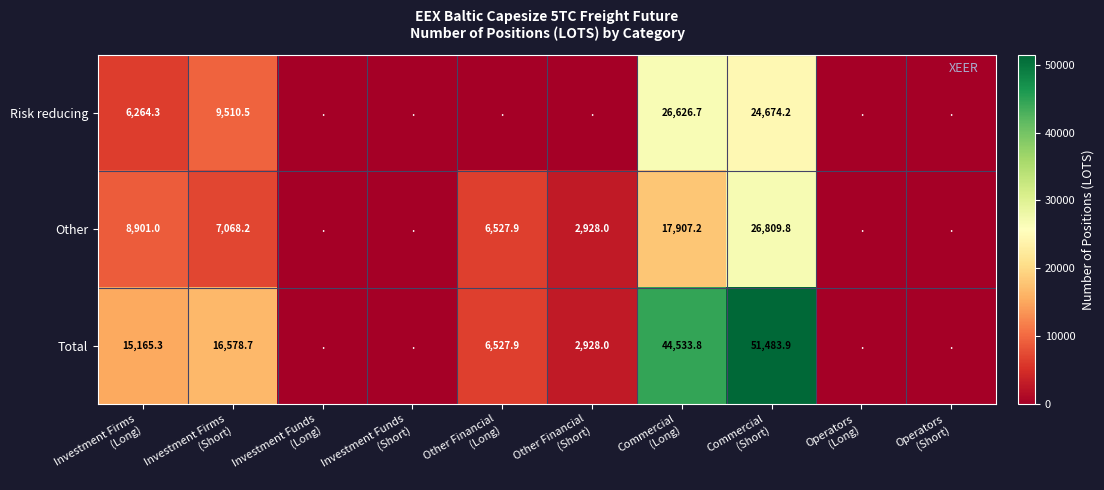

What is the sum of all Other values?

70142.0